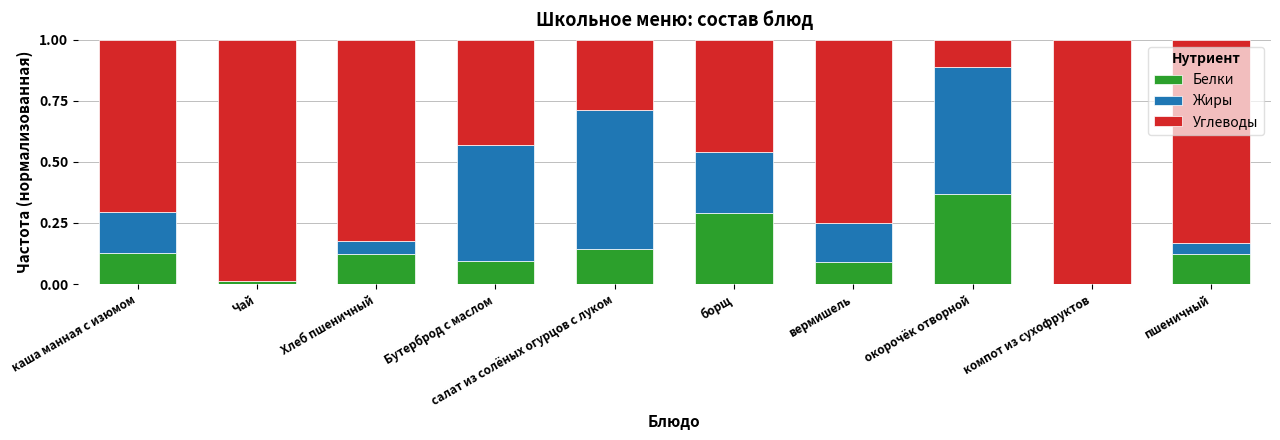

True or false: Белки has a value of 0.1 at салат из солёных огурцов с луком.

True